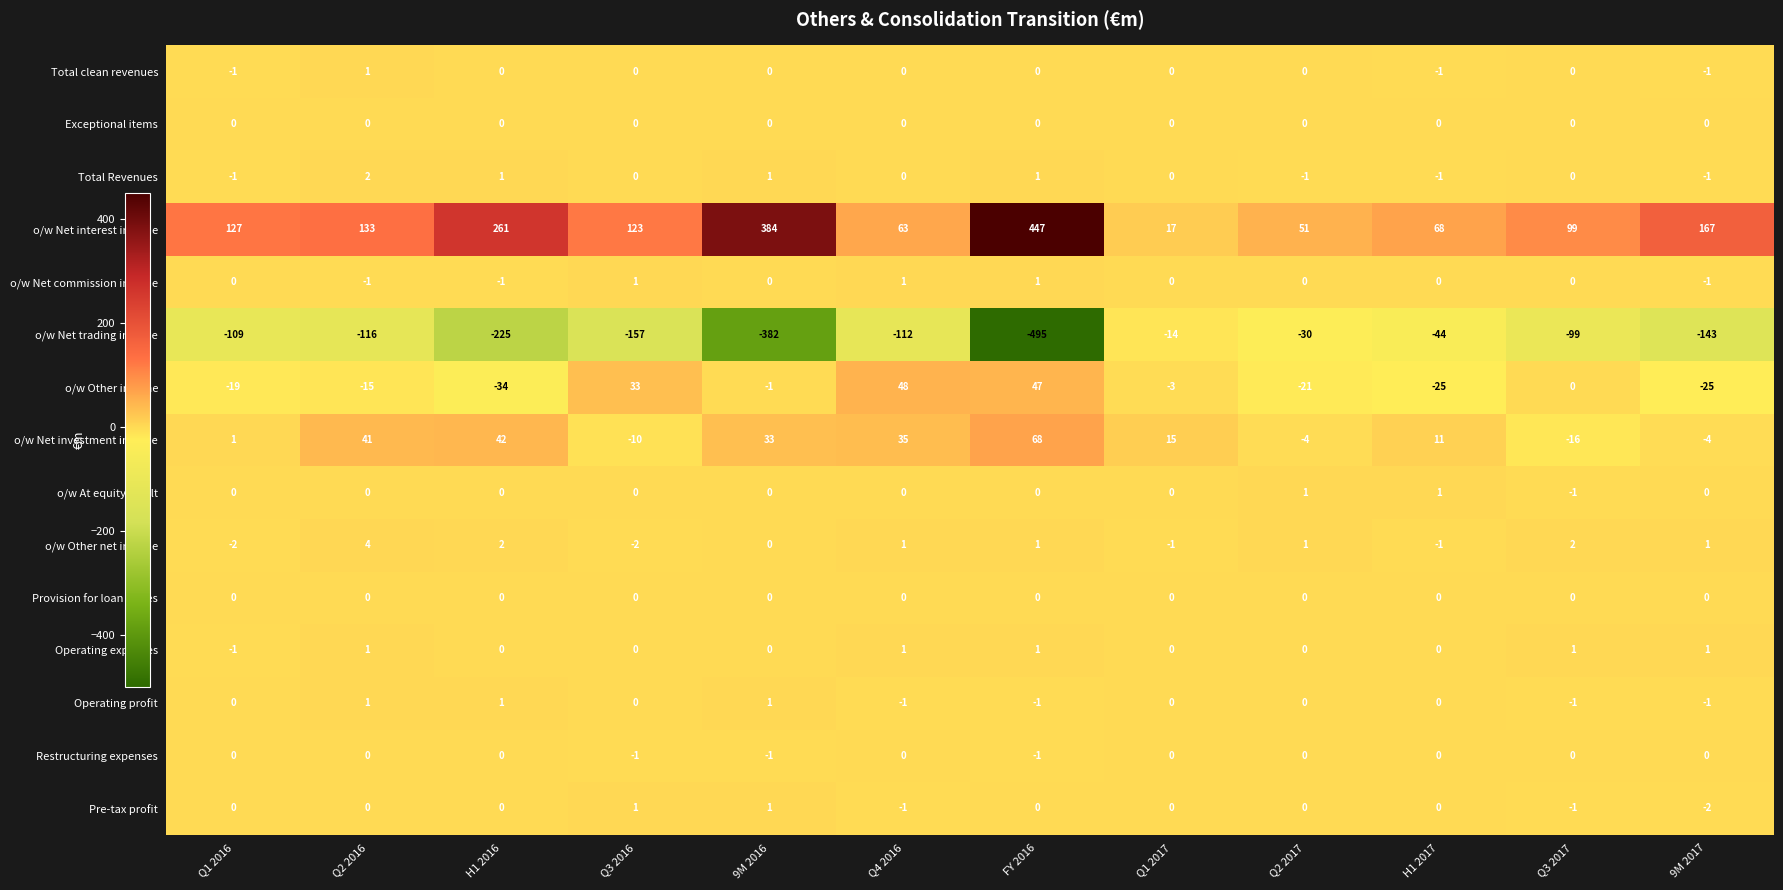

At which category is the sum across all series the highest?

FY 2016